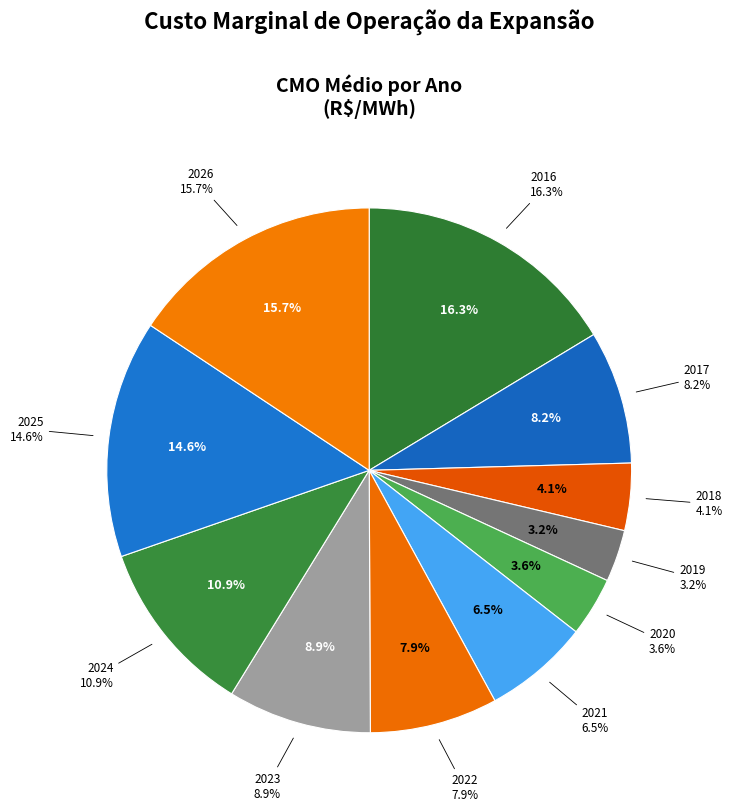

Is it true that 2017 is 2% of the pie?

False